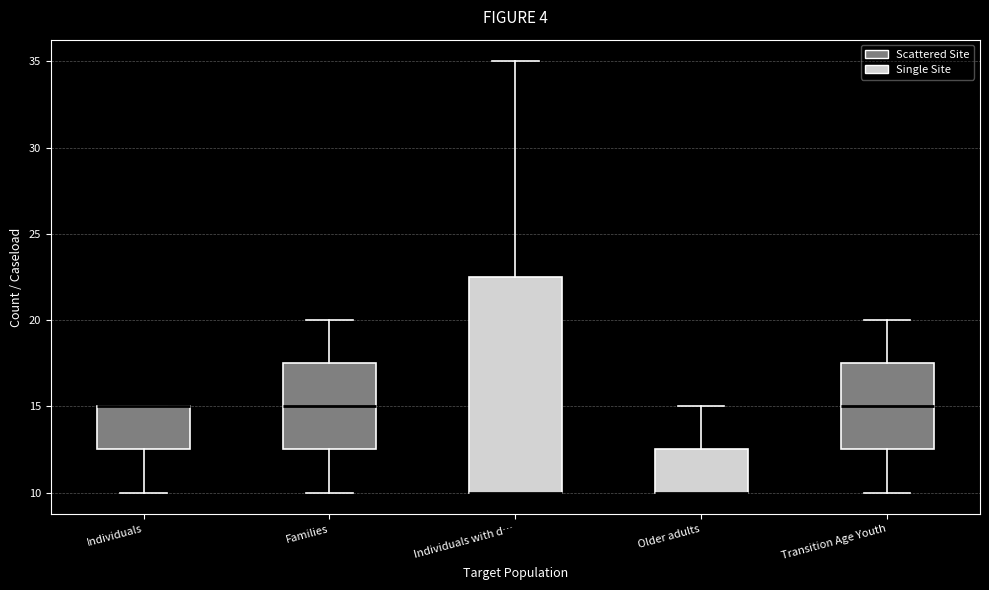

Reading left to right, read every box against the y-axis: the position of its median line, the range the box covers, and the ends of its whiskers. The values are not printed on the chart, so give them approximately, as read against the axis.

Individuals: median 15.0 (drawn on the box's upper edge), box 12.5 to 15.0, whiskers 10.0 to 15.0
Families: median 15.0, box 12.5 to 17.5, whiskers 10.0 to 20.0
Individuals with d…: median 10.0 (drawn on the box's lower edge), box 10.0 to 22.5, whiskers 10.0 to 35.0
Older adults: median 10.0 (drawn on the box's lower edge), box 10.0 to 12.5, whiskers 10.0 to 15.0
Transition Age Youth: median 15.0, box 12.5 to 17.5, whiskers 10.0 to 20.0